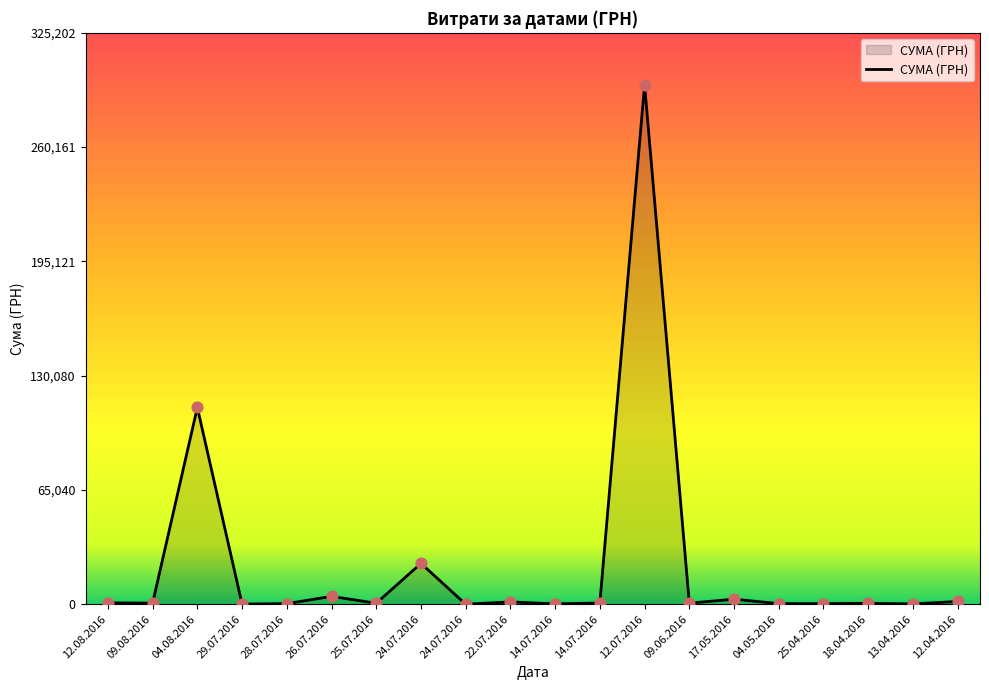

Approximately how many times larger is the value at 29.07.2016 compared to 12.08.2016?

0.1